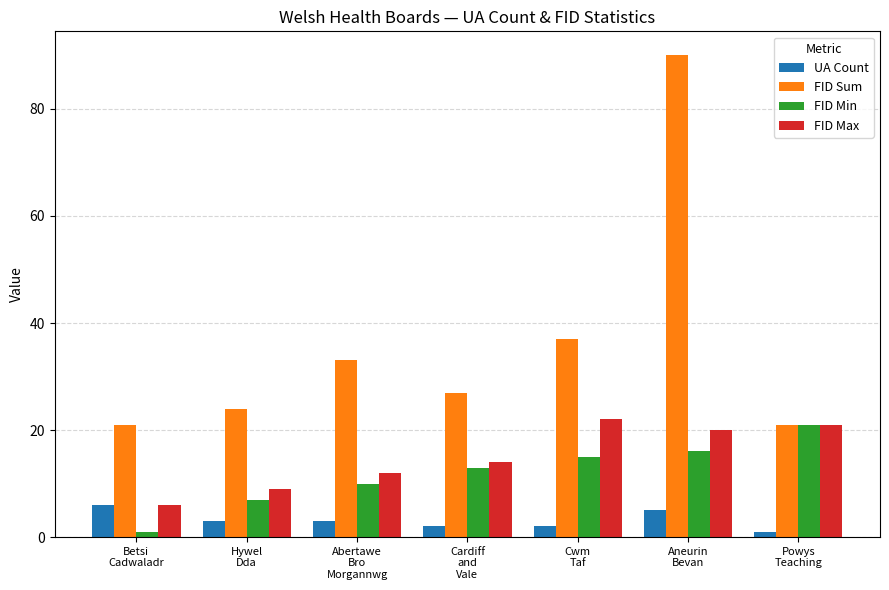

What is the maximum value shown in the chart?

90